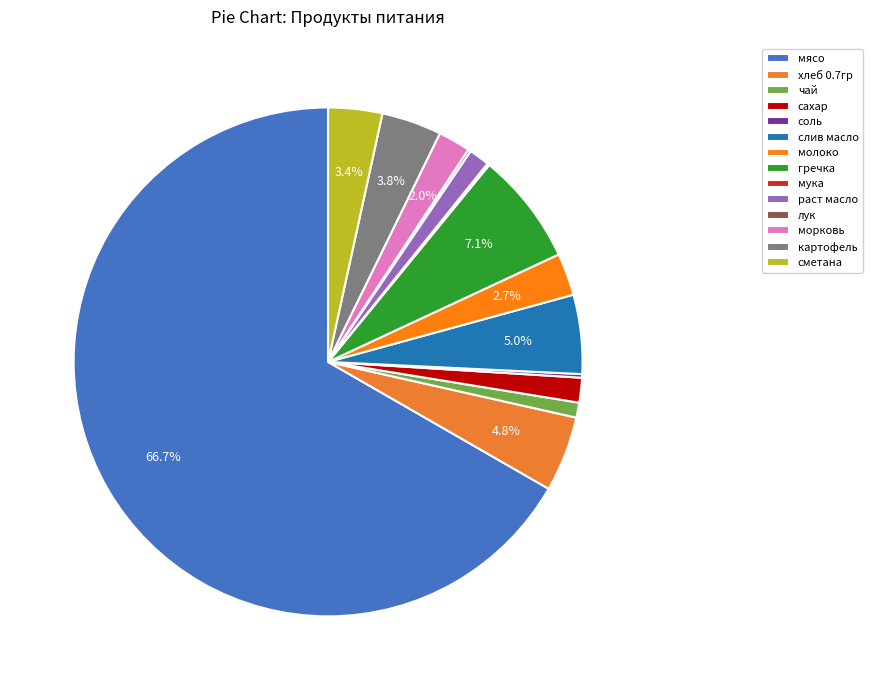

Which slice represents more than half of the pie?

мясо